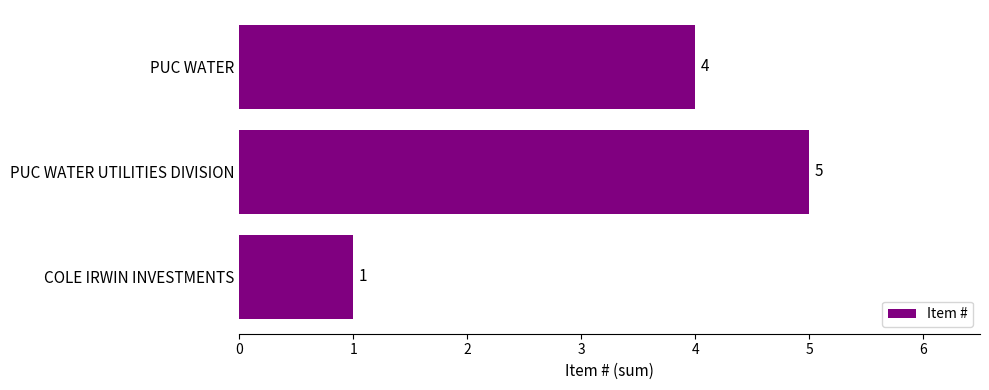

Does the chart contain stacked bars?

No